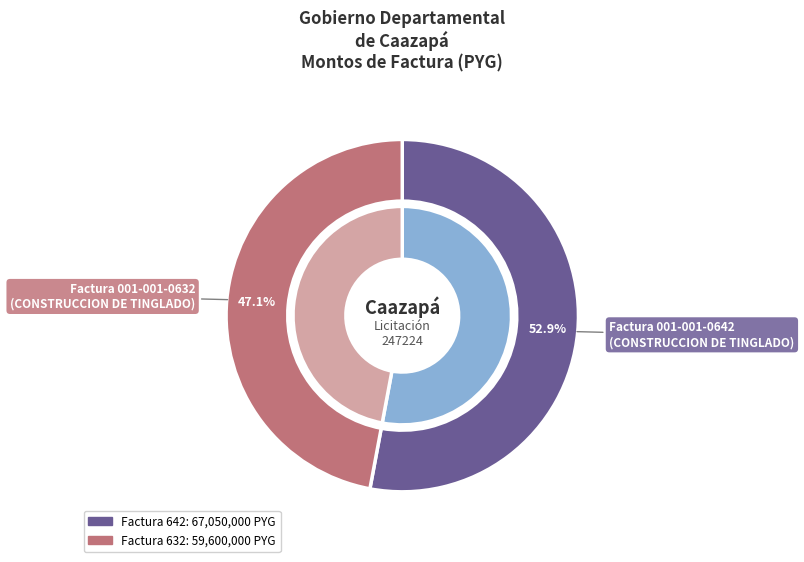

To the nearest percent, what is the difference between the Factura 001-001-0632
(CONSTRUCCION DE TINGLADO) and Factura 001-001-0642
(CONSTRUCCION DE TINGLADO) slice percentages?

6%